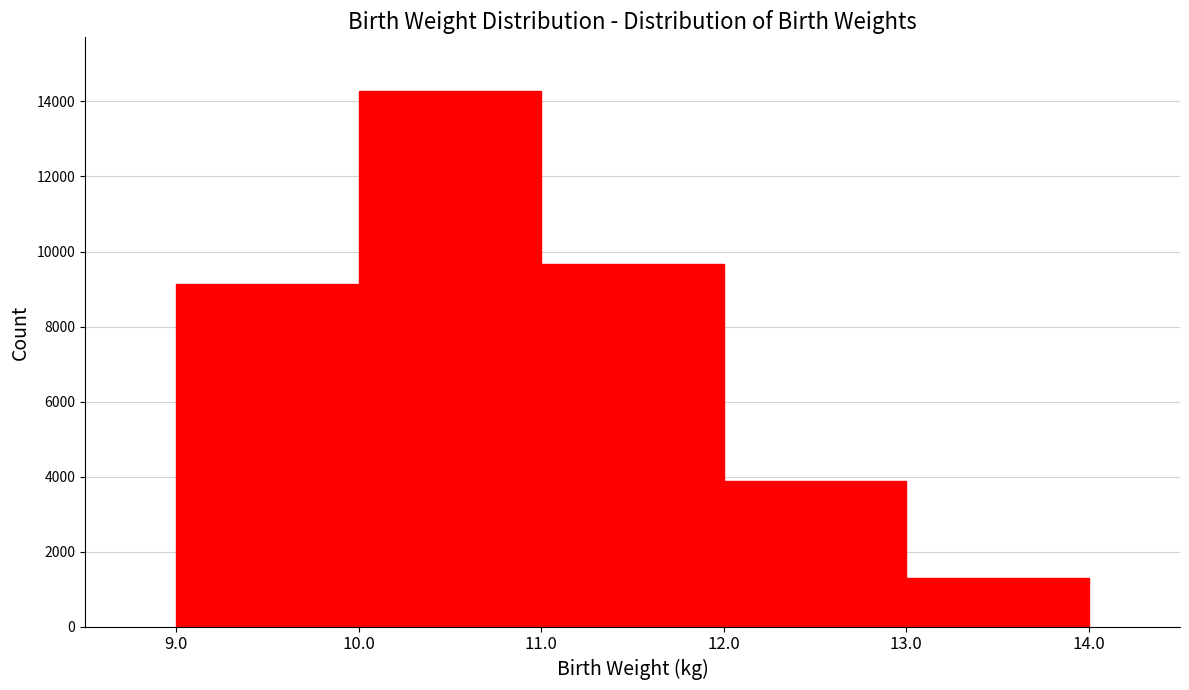

Reading left to right, list every bar in this chart as the range it spans on the x-axis followed by its height. The values are not printed on the chart, so give them approximately, as read against the axis.

9.0 to 10.0: 9200
10.0 to 11.0: 14200
11.0 to 12.0: 9600
12.0 to 13.0: 3800
13.0 to 14.0: 1200